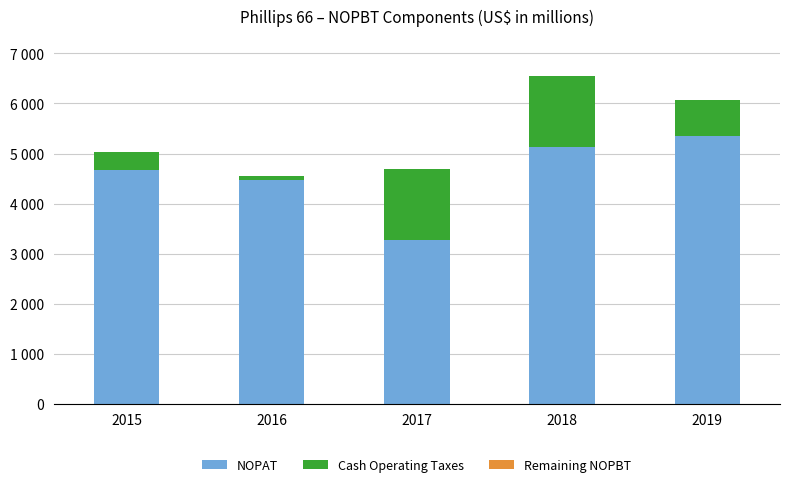

Reading left to right, list all the values displayed in this chart.

NOPAT: 4664	4480	3281	5129	5344
Cash Operating Taxes: 363	70	1407	1429	716
Remaining NOPBT: -1	-1	0	0	0